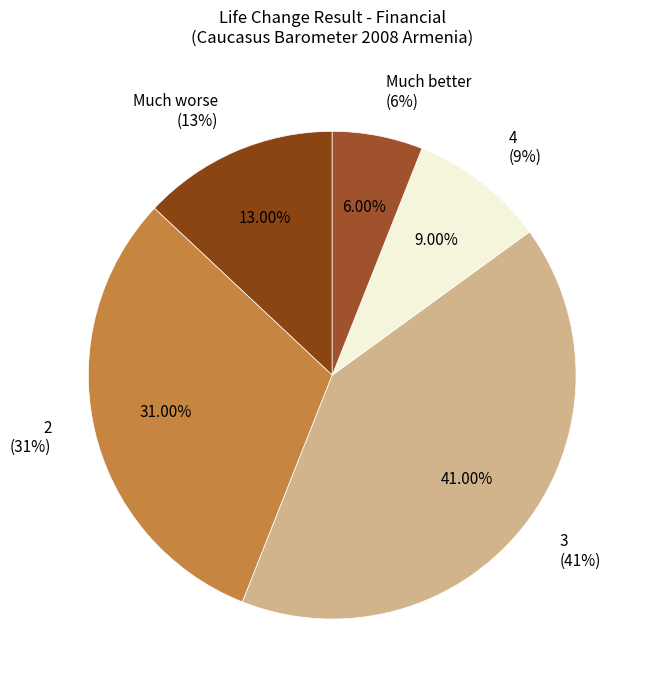

Does 3 represent more than half of the total?

No